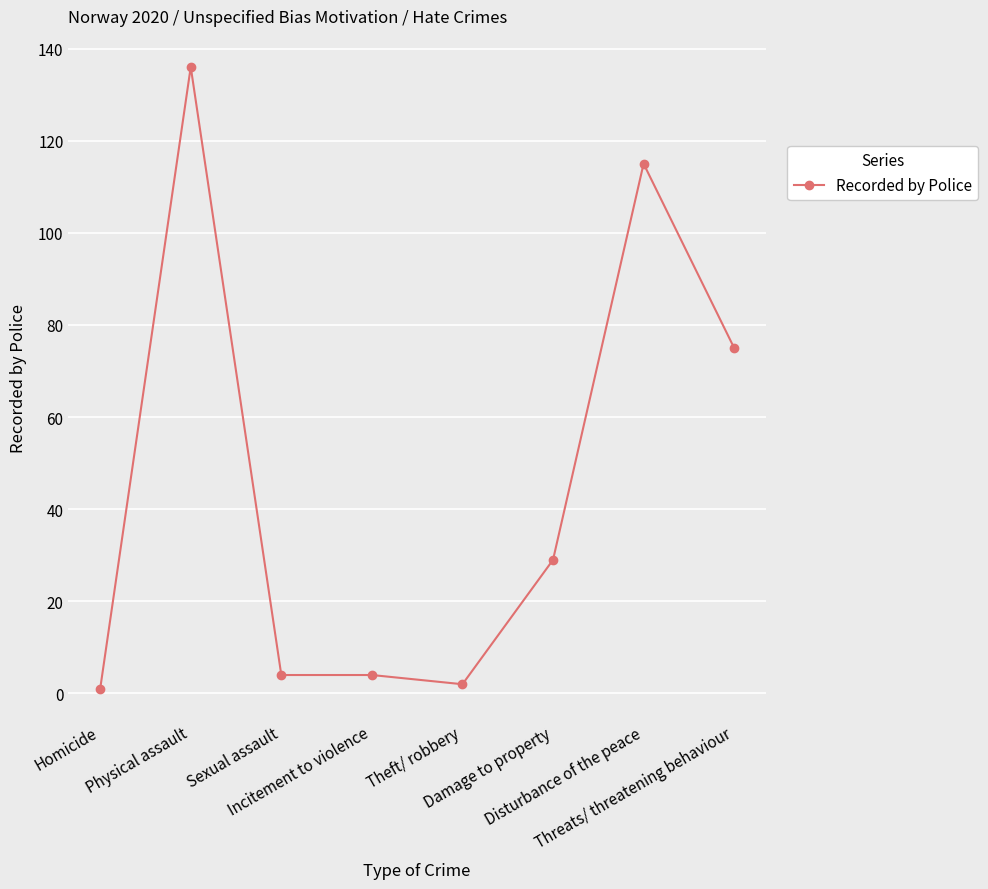

True or false: there are more than 0 points higher than both neighbors.

True